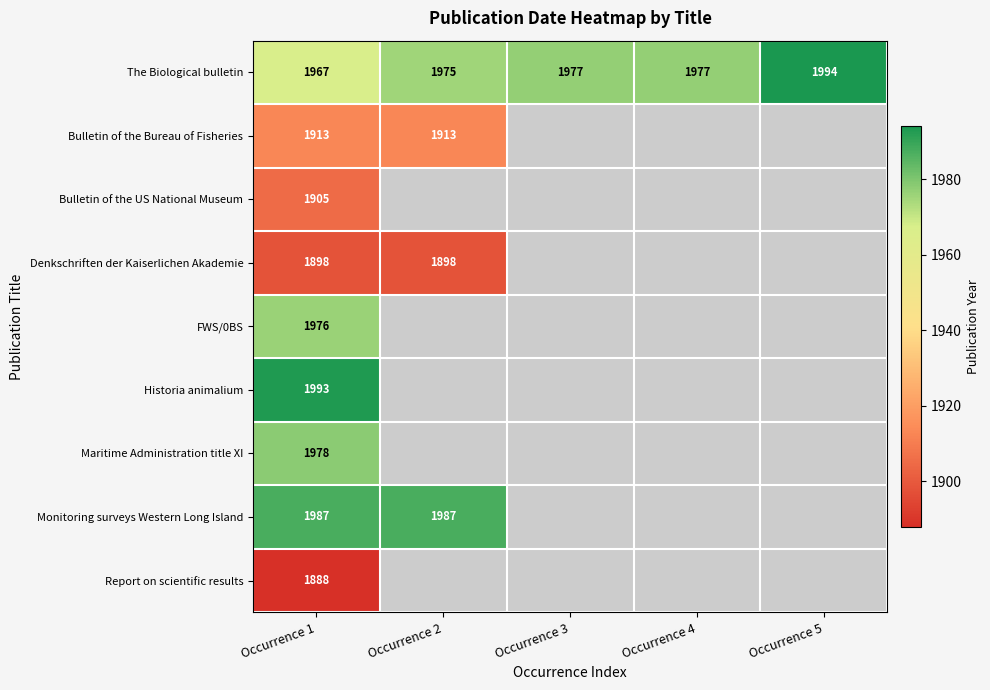

What is the maximum value shown in the chart?

1994.0